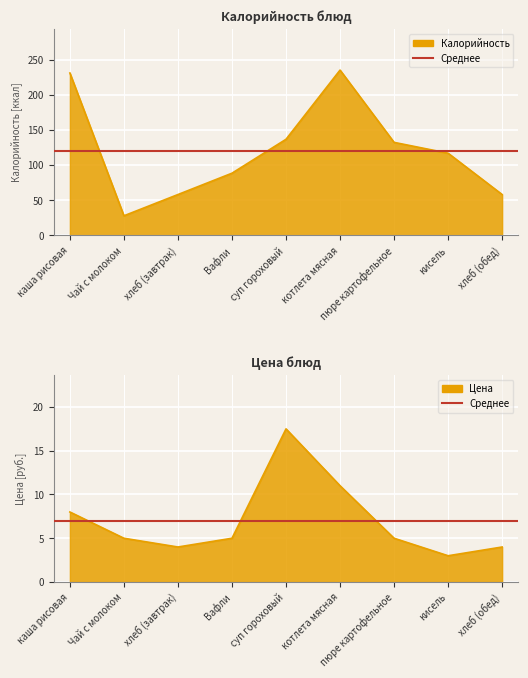

True or false: Цена and Калорийность cross at least once.

False